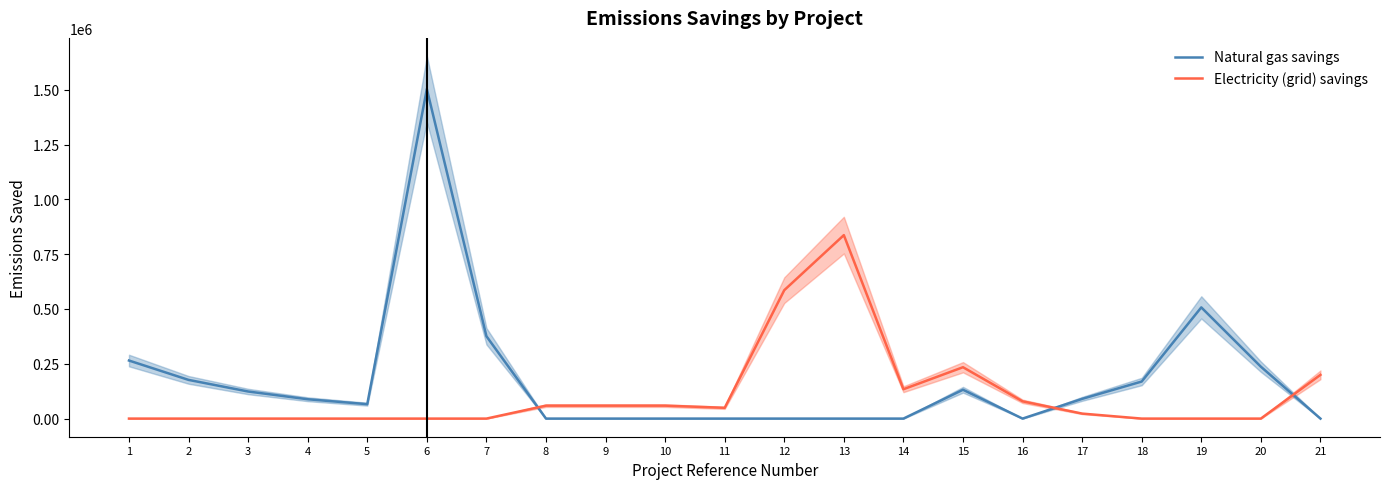

What is the total value across all series at 20?

236727.3